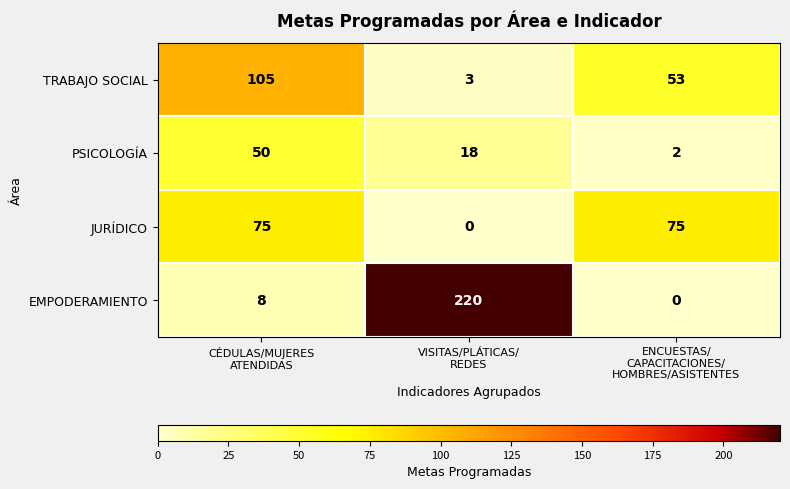

What is the difference between the maximum and minimum values in the PSICOLOGÍA series?

48